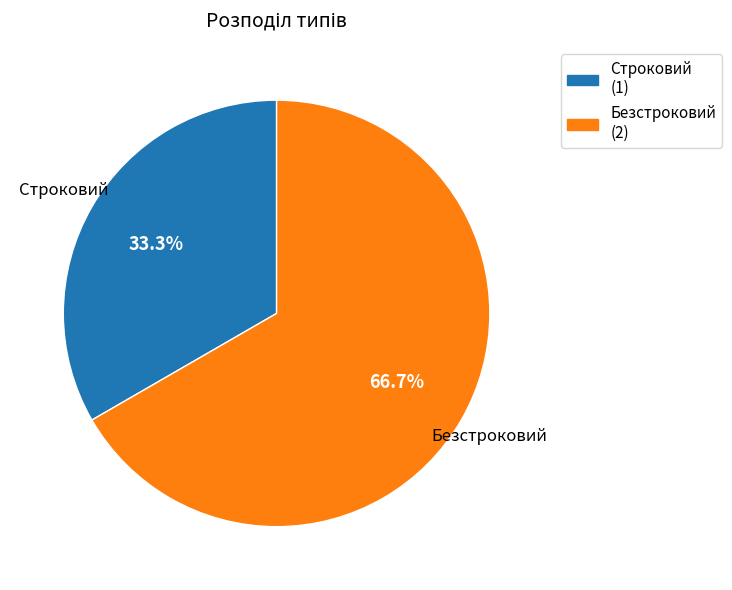

Which slice is the largest?

Безстроковий